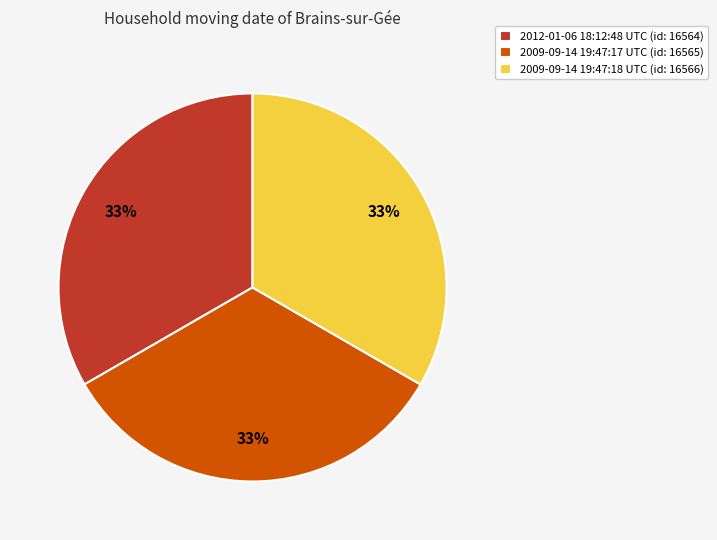

Does 2009-09-14 19:47:18 UTC account for over 50% of the chart?

No